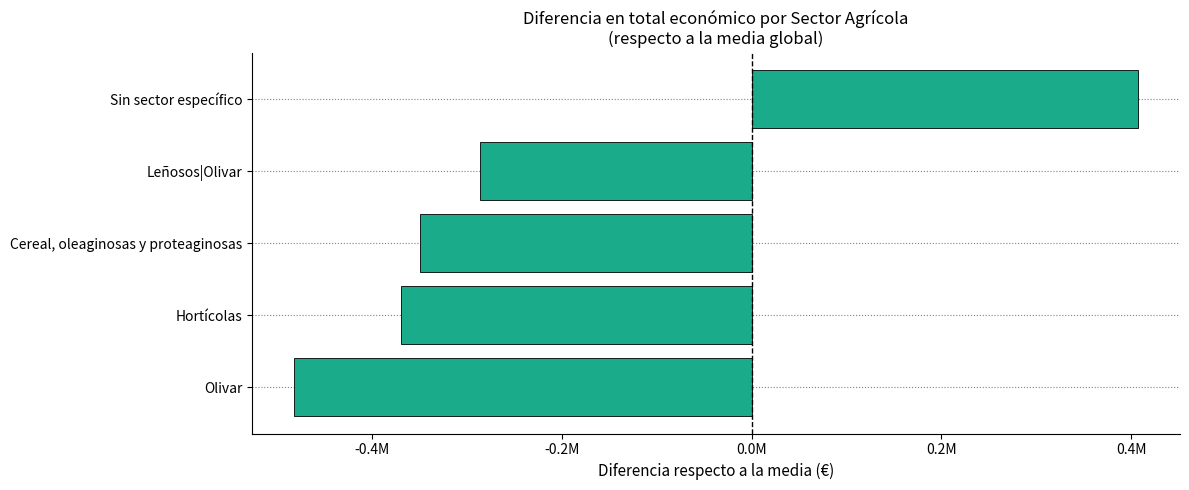

Rank the categories by value from lowest to highest.

Olivar, Hortícolas, Cereal, oleaginosas y proteaginosas, Leñosos|Olivar, Sin sector específico